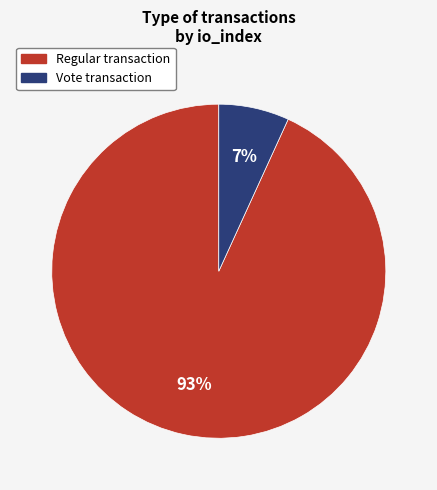

Is Regular the majority of the pie?

Yes